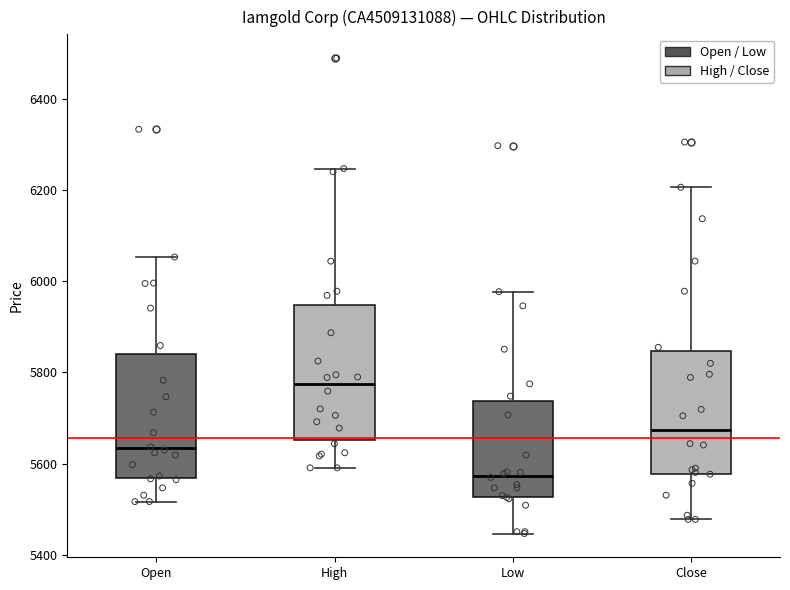

Where does the median line of the box for Open sit on the y-axis? The values are not printed on the chart, so give them approximately, as read against the axis.

5640